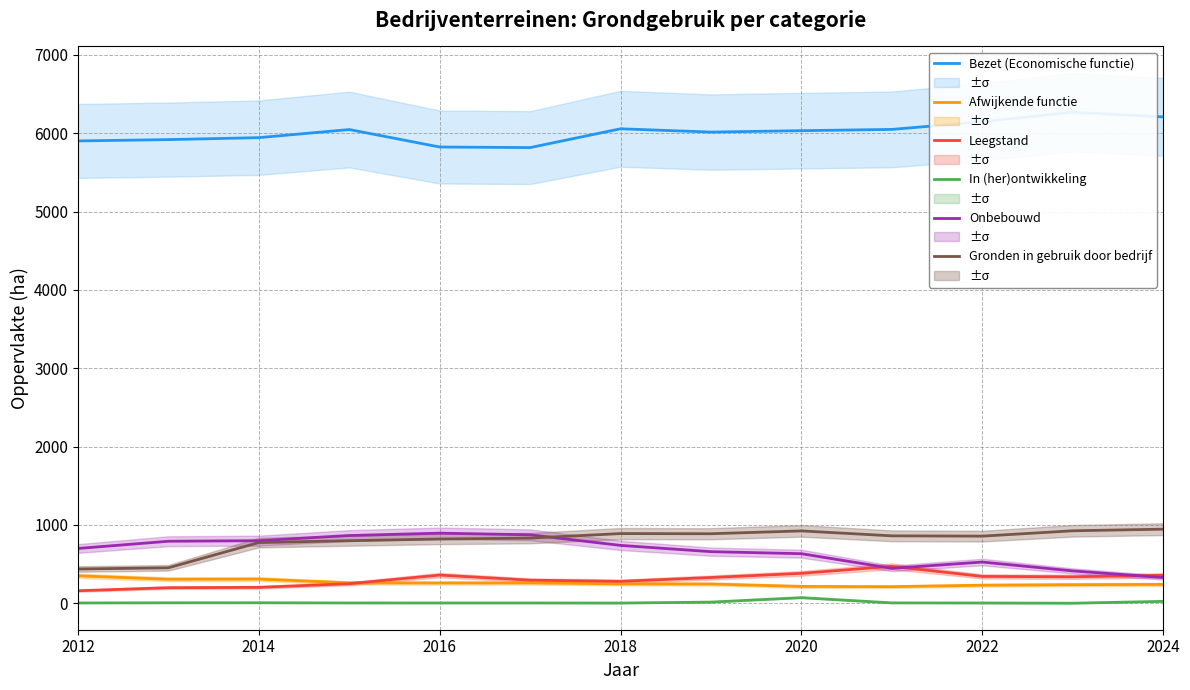

What is the sum of the Onbebouwd values at 2020 and 2022?

1157.5